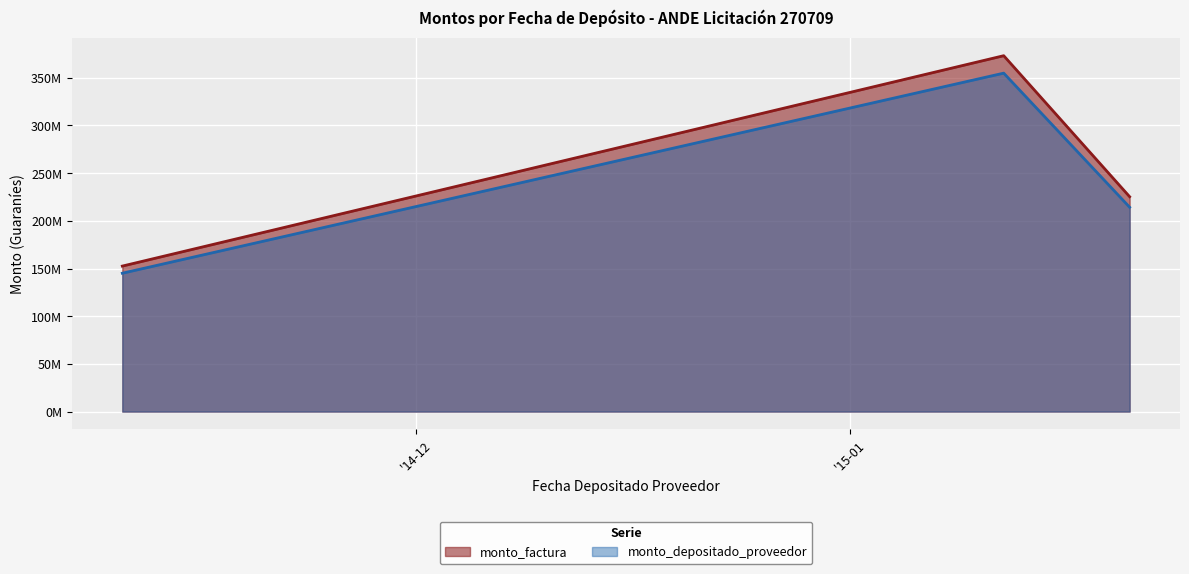

Which category has the lowest value across all series?

2014-11-10